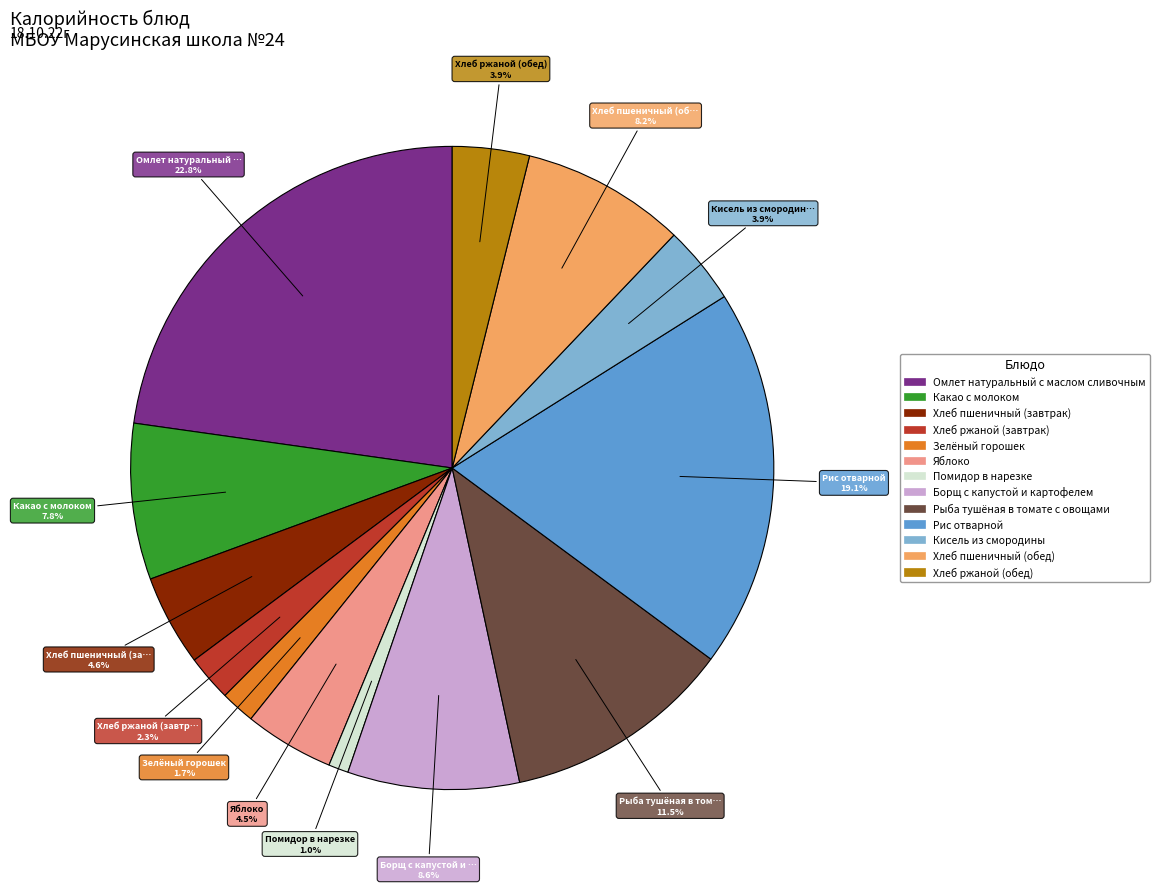

Between Хлеб ржаной (завтрак) and Омлет натуральный с маслом сливочным, which is larger?

Омлет натуральный с маслом сливочным